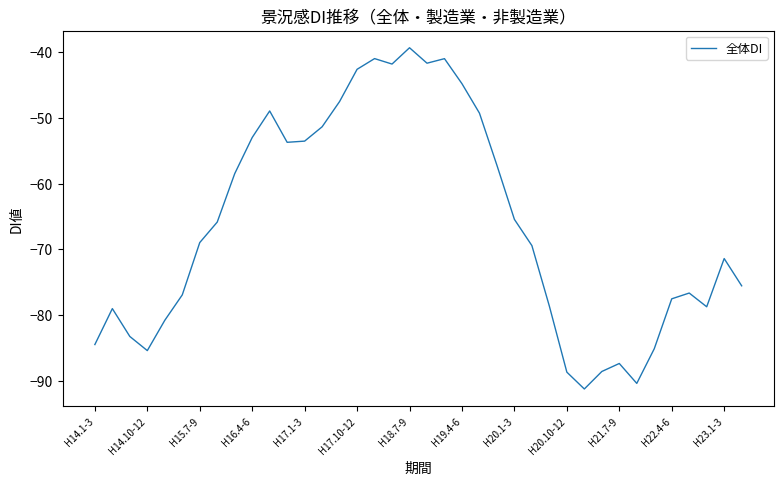

What is the difference between the maximum and minimum values?

51.9